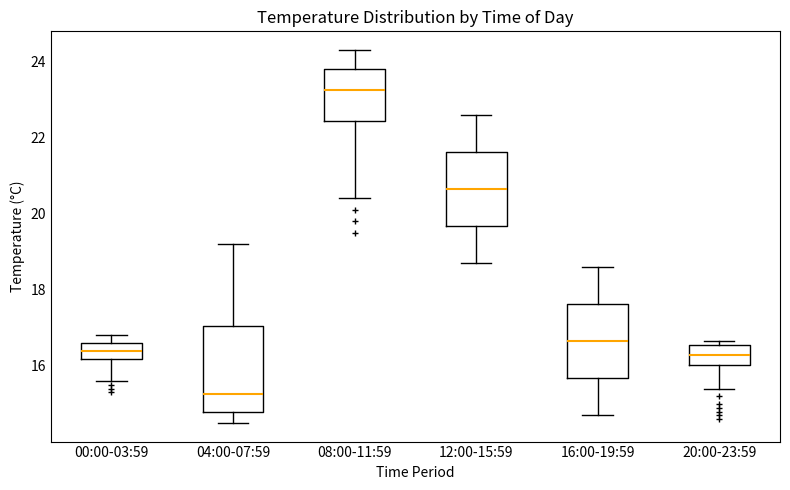

Reading left to right, transcribe this box plot: for each box, give where its median line is, the range the box spans, and where its two whiskers end, as read against the y-axis. The values are not printed on the chart, so give them approximately, as read against the axis.

00:00-03:59: median 16.4, box 16.2 to 16.6, whiskers 15.6 to 16.8
04:00-07:59: median 15.2, box 14.8 to 17.0, whiskers 14.6 to 19.2
08:00-11:59: median 23.2, box 22.4 to 23.8, whiskers 20.4 to 24.4
12:00-15:59: median 20.6, box 19.6 to 21.6, whiskers 18.8 to 22.6
16:00-19:59: median 16.6, box 15.6 to 17.6, whiskers 14.8 to 18.6
20:00-23:59: median 16.2, box 16.0 to 16.6, whiskers 15.4 to 16.6 (just above the box's upper edge)